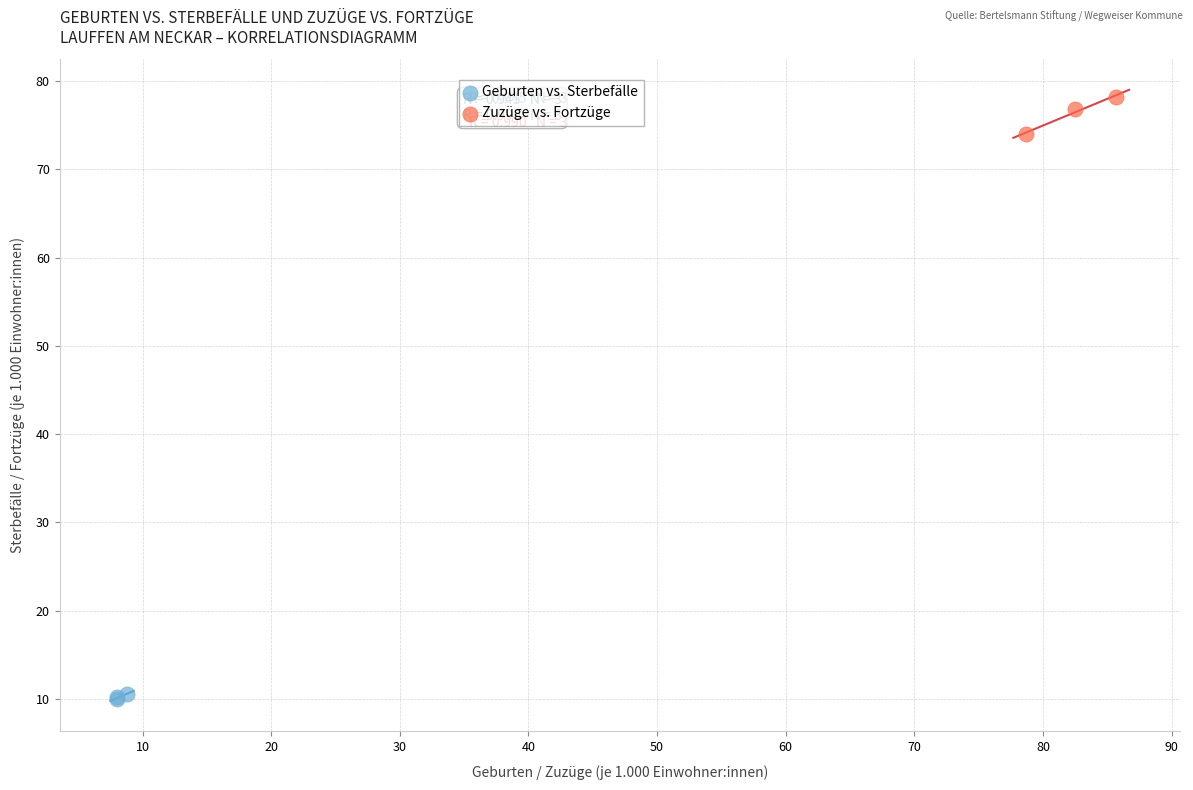

Which series contains the lowest Y value?

Geburten vs. Sterbefälle